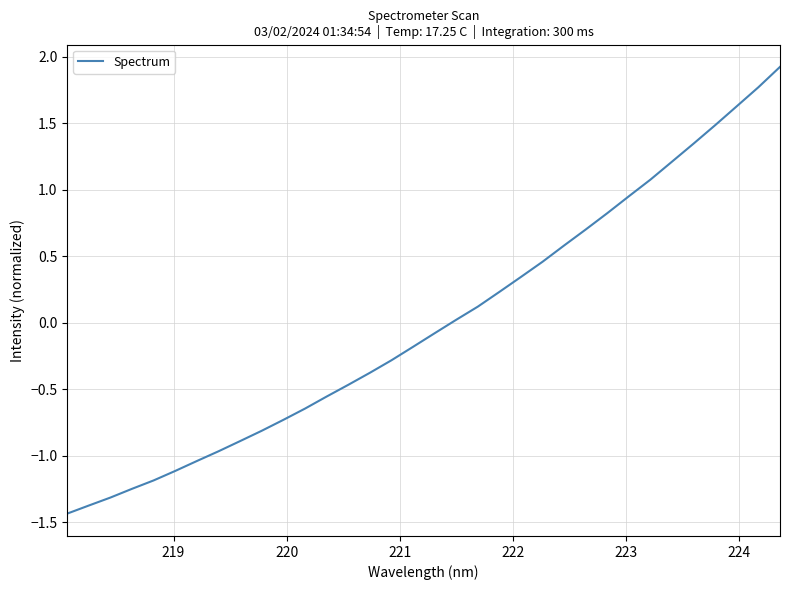

How many values are above zero?

16